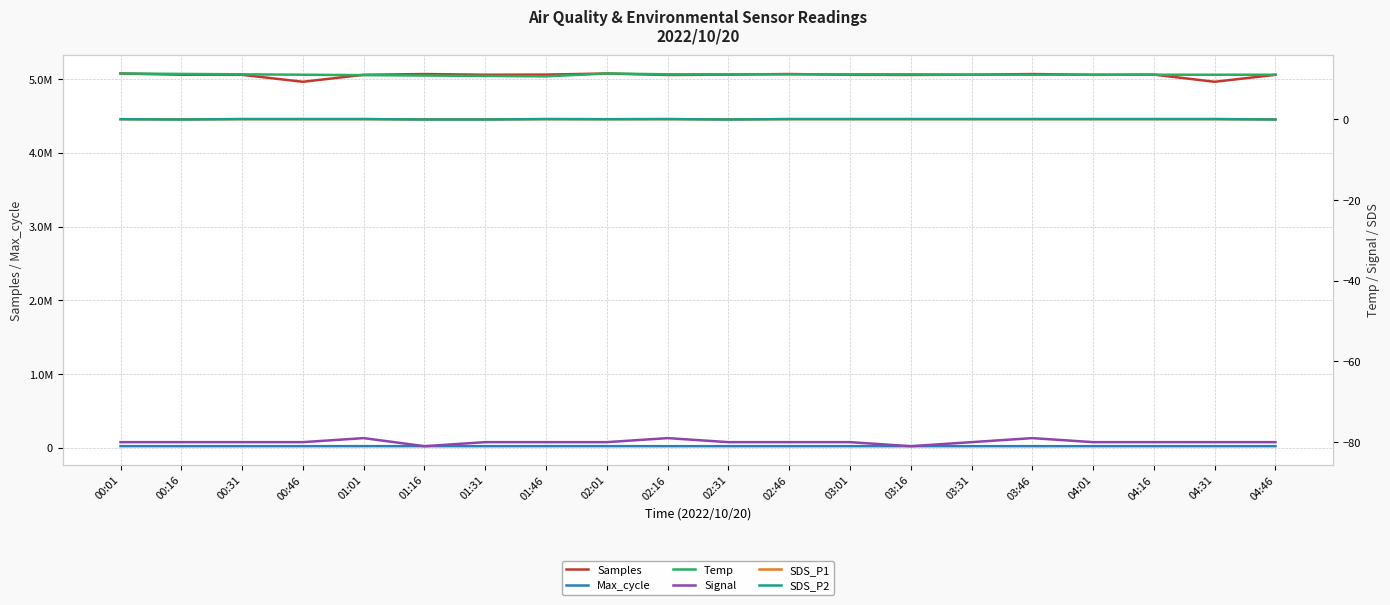

How many series are shown in this chart?

6